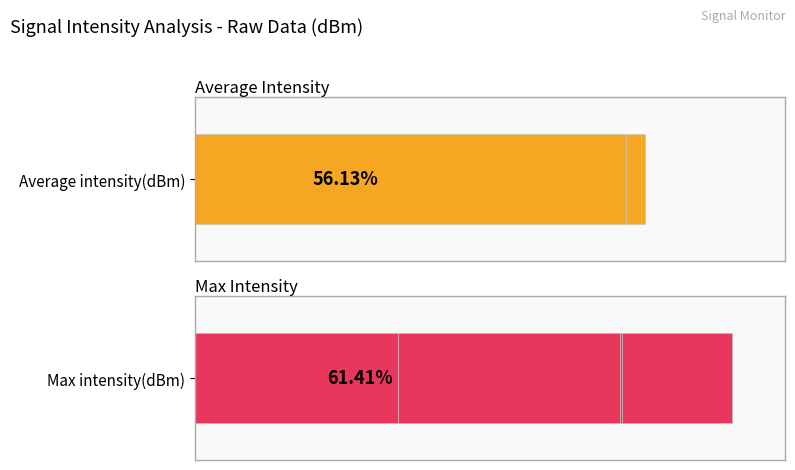

Which series has the largest range (max minus min)?

Average intensity(dBm)